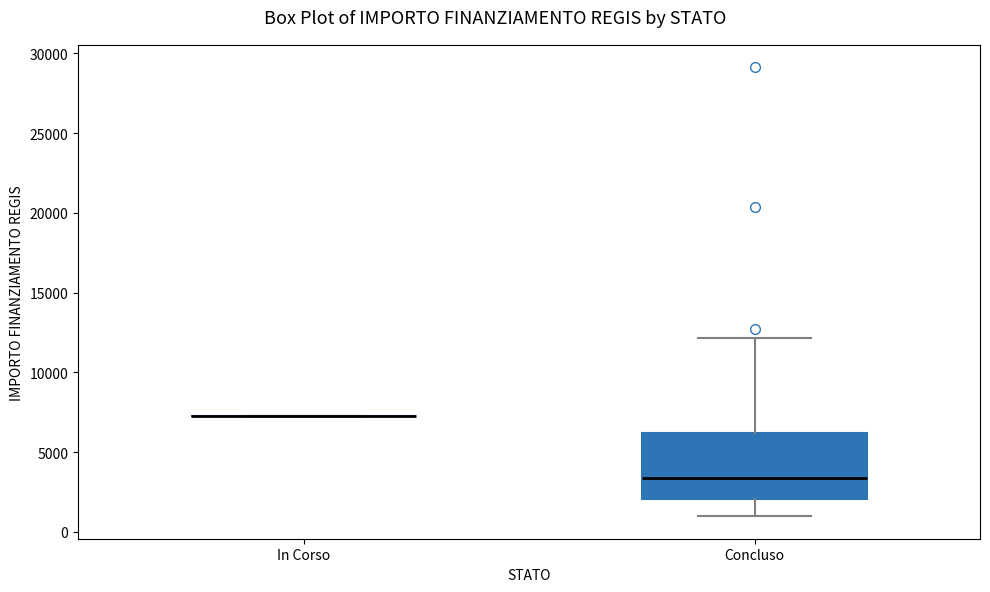

Where does the upper whisker of the box for Concluso end on the y-axis? The values are not printed on the chart, so give them approximately, as read against the axis.

12000